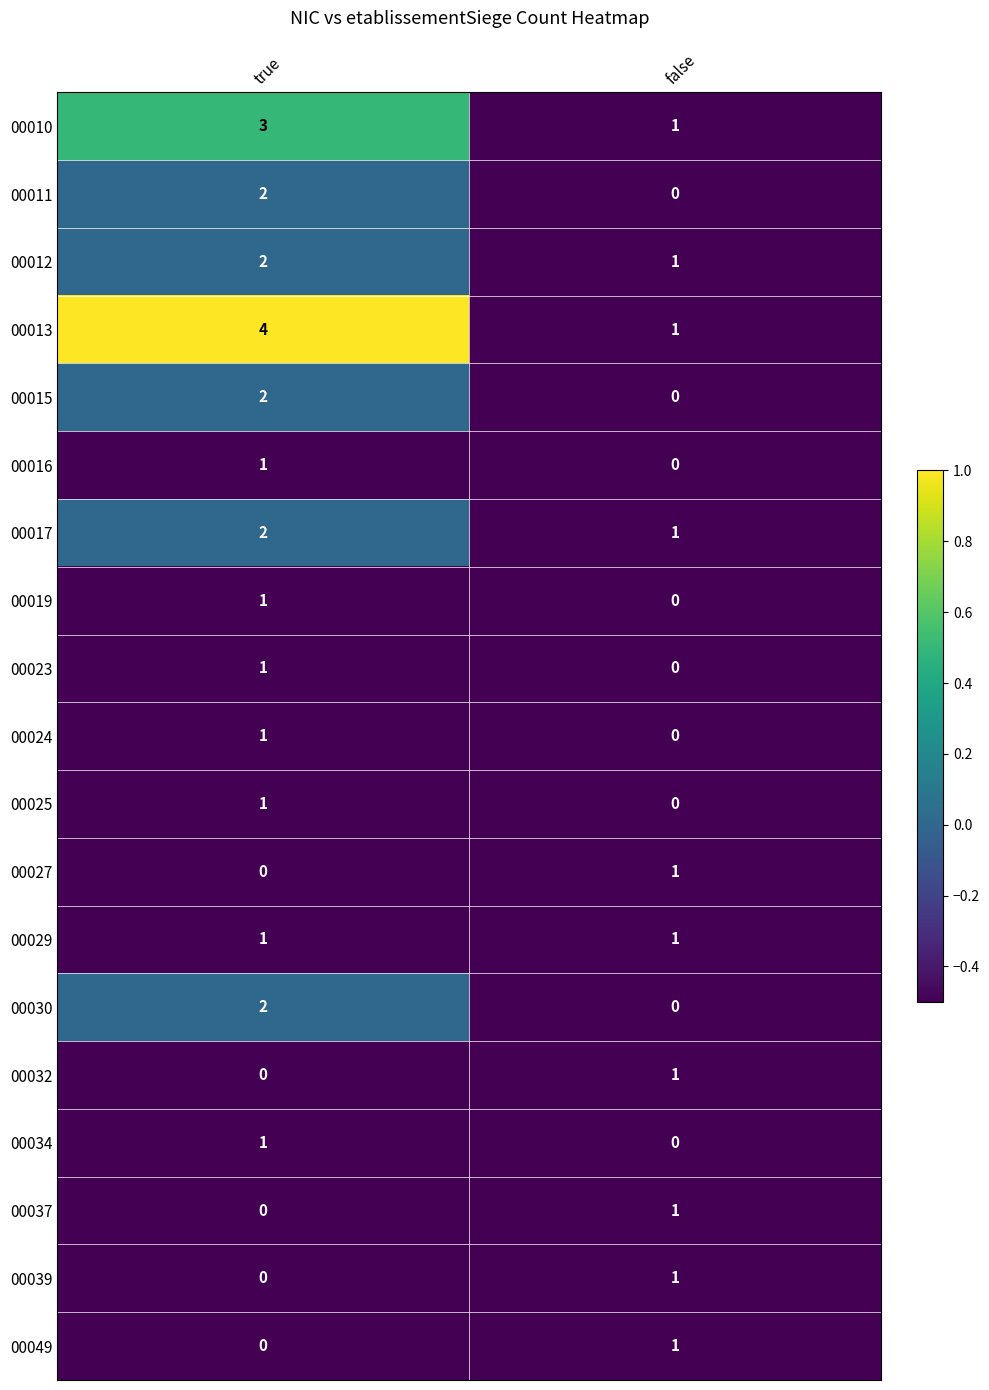

Rank the categories by 00024 value from lowest to highest.

false, true